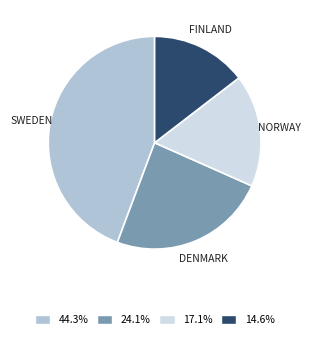

Is there any slice that represents more than half of the pie?

No